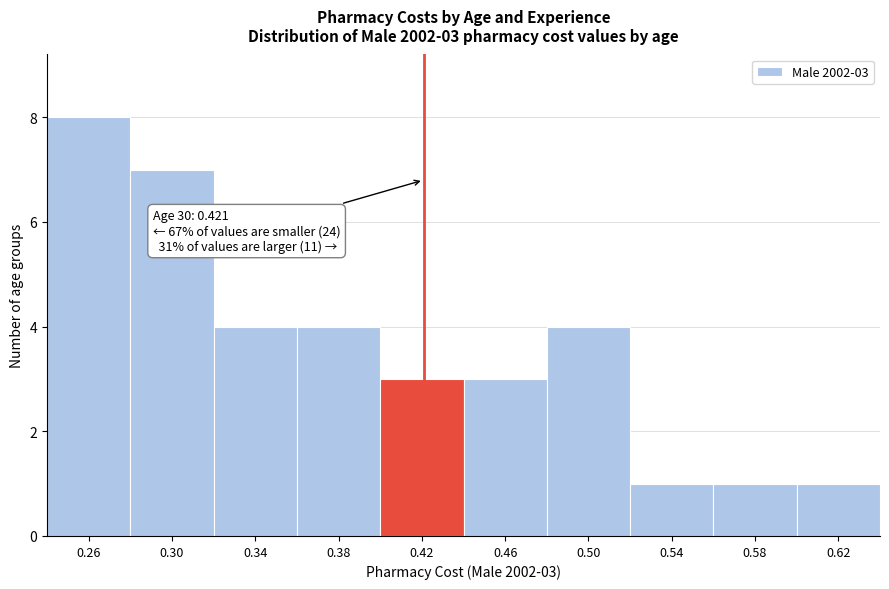

Which range on the x-axis has the tallest bar?

0.24 to 0.28